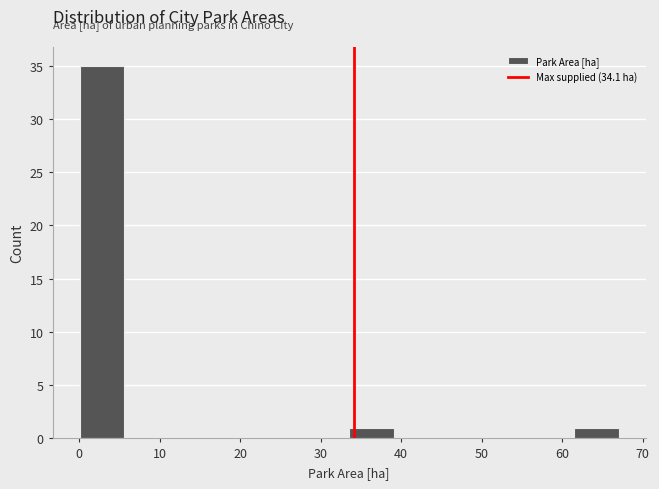

Reading left to right, list every bar in this chart as the range it spans on the x-axis followed by its height. Neither the bar edges nor the heights are printed on the chart, so give them approximately, as read against the axes.

0 to 6: 35
6 to 11: 0
11 to 17: 0
17 to 22: 0
22 to 28: 0
28 to 34: 0
34 to 39: 1
39 to 45: 0
45 to 50: 0
50 to 56: 0
56 to 61: 0
61 to 67: 1